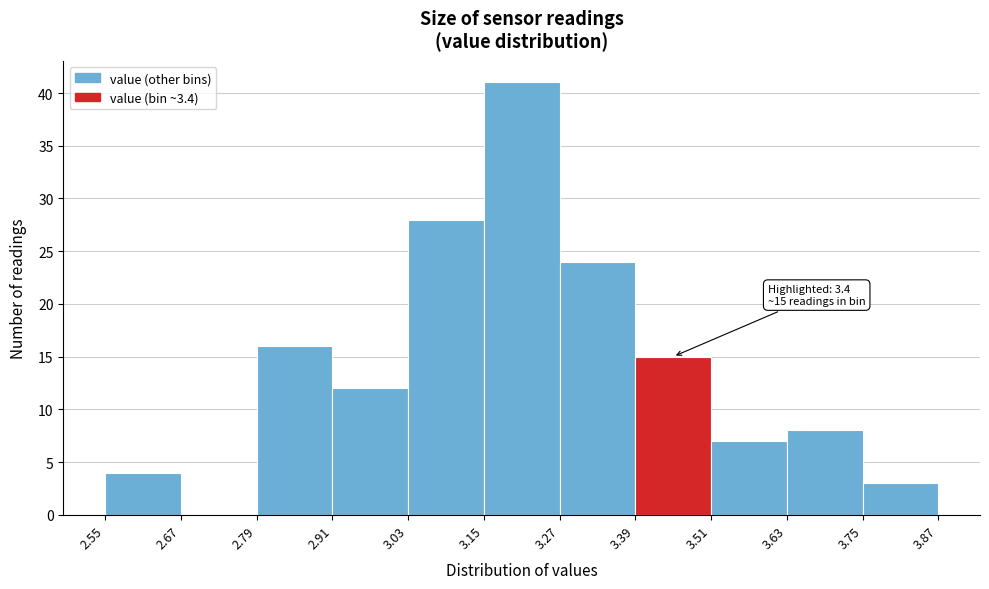

Which range on the x-axis has the tallest bar?

3.15 to 3.27